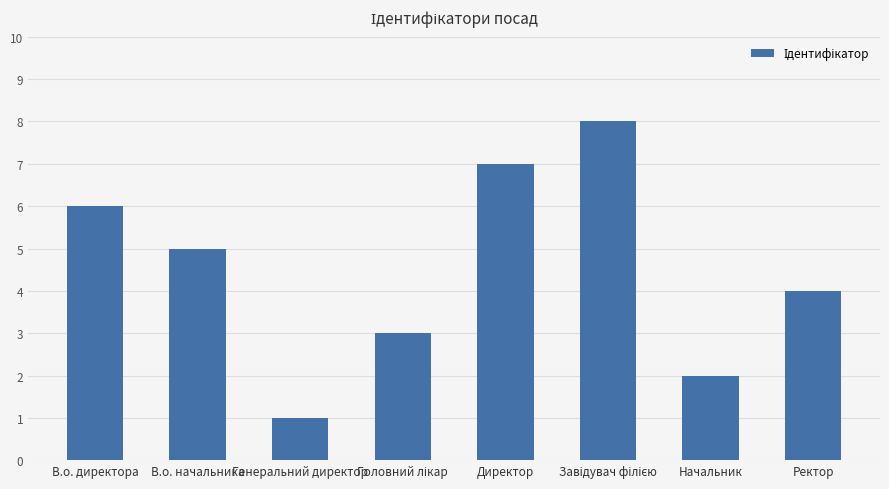

Between В.о. начальника and Начальник, which is larger?

В.о. начальника